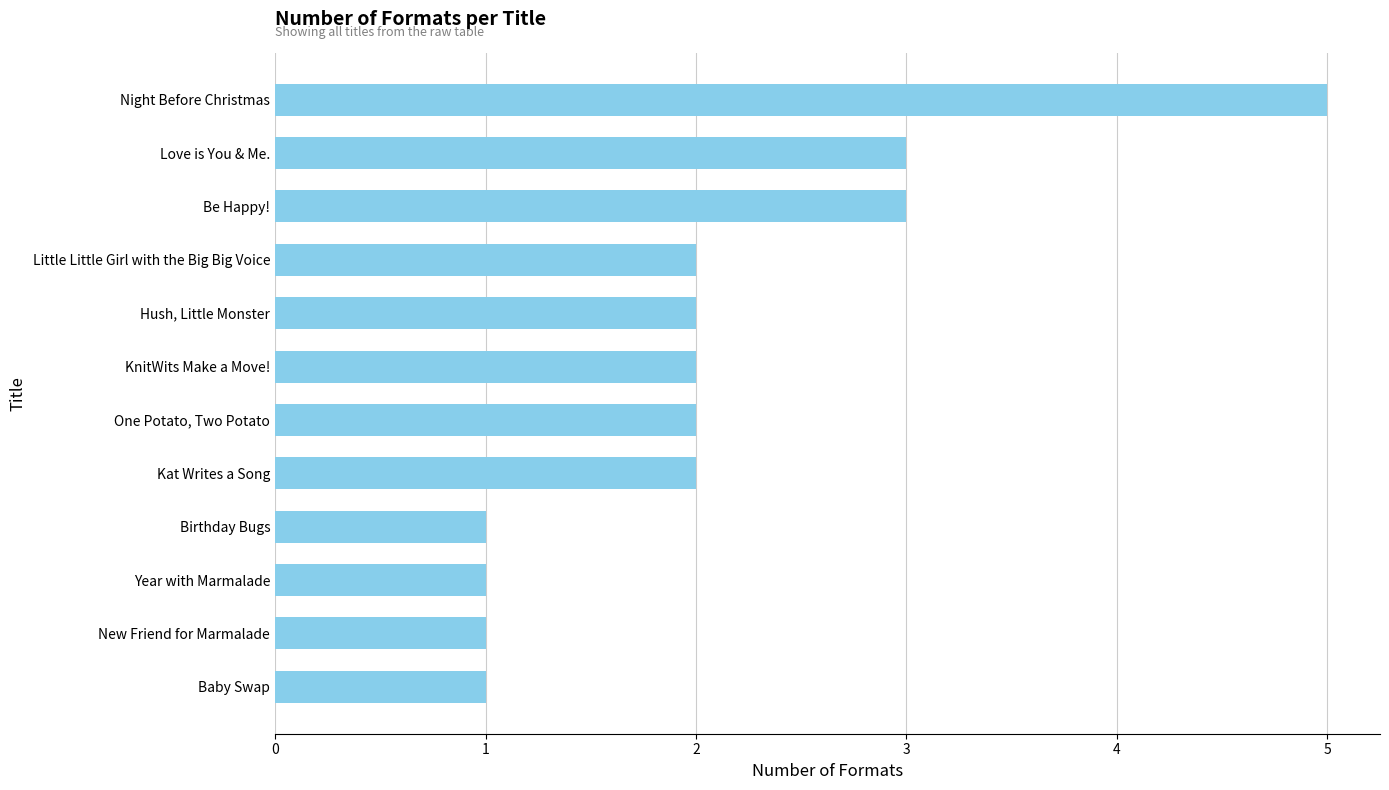

What is the maximum value shown in the chart?

5